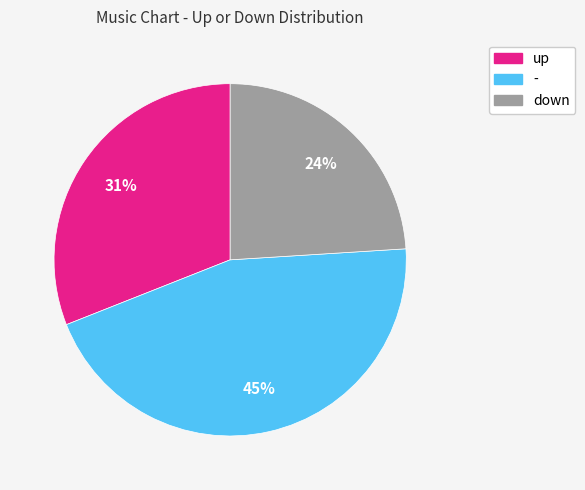

Is there any slice that represents more than half of the pie?

No